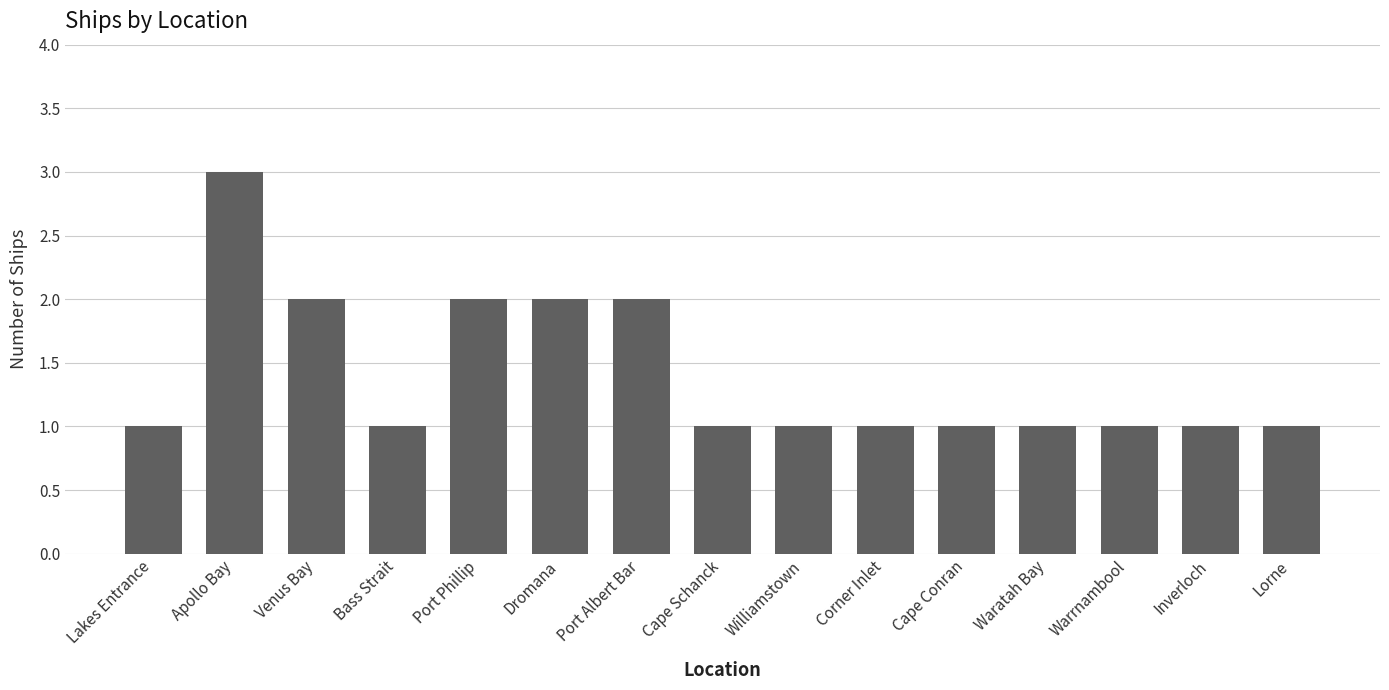

What is the difference between the second highest and minimum values?

1